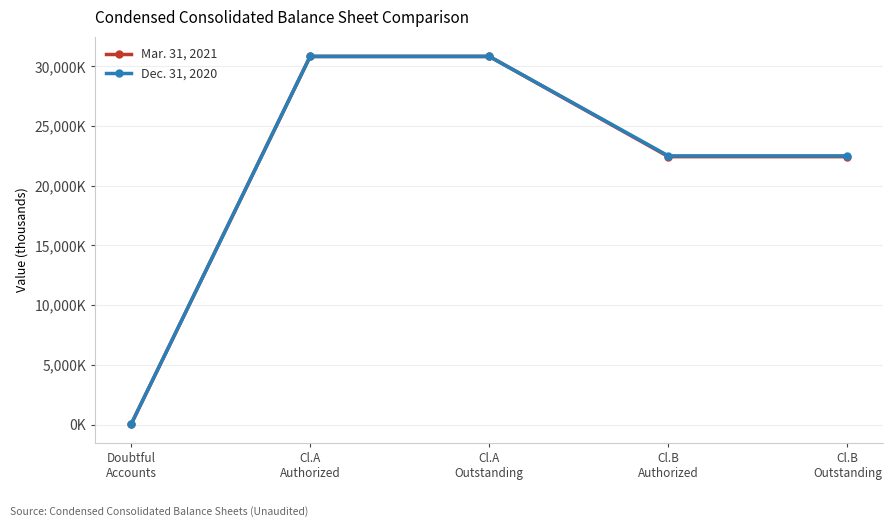

Count the Mar. 31, 2021 values in the range 22451 to 30850.

4